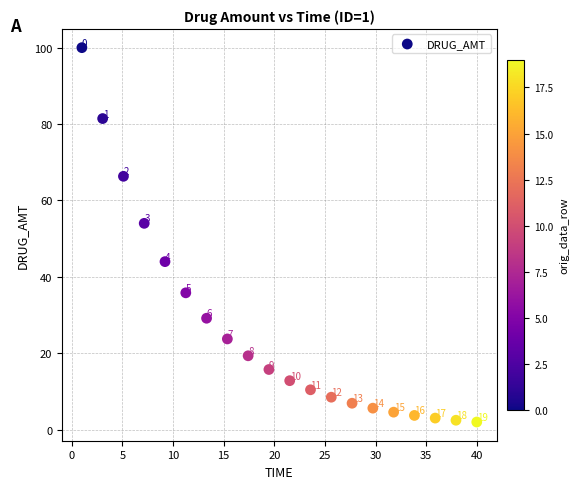

What is the range of Y values (max minus min)?

98.0